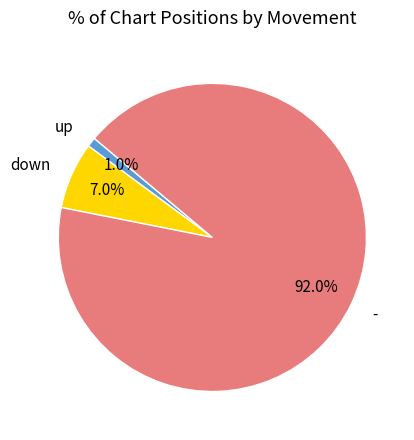

Is it true that down is 7% of the pie?

True